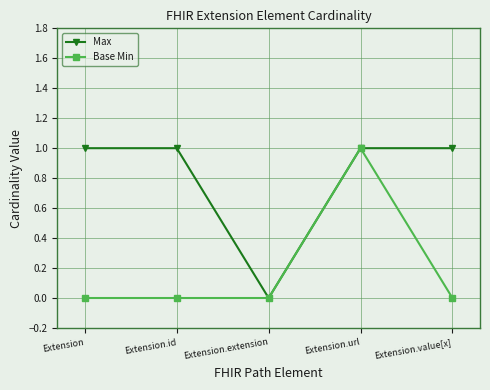

True or false: Base Min has a value of 0 at Extension.id.

True